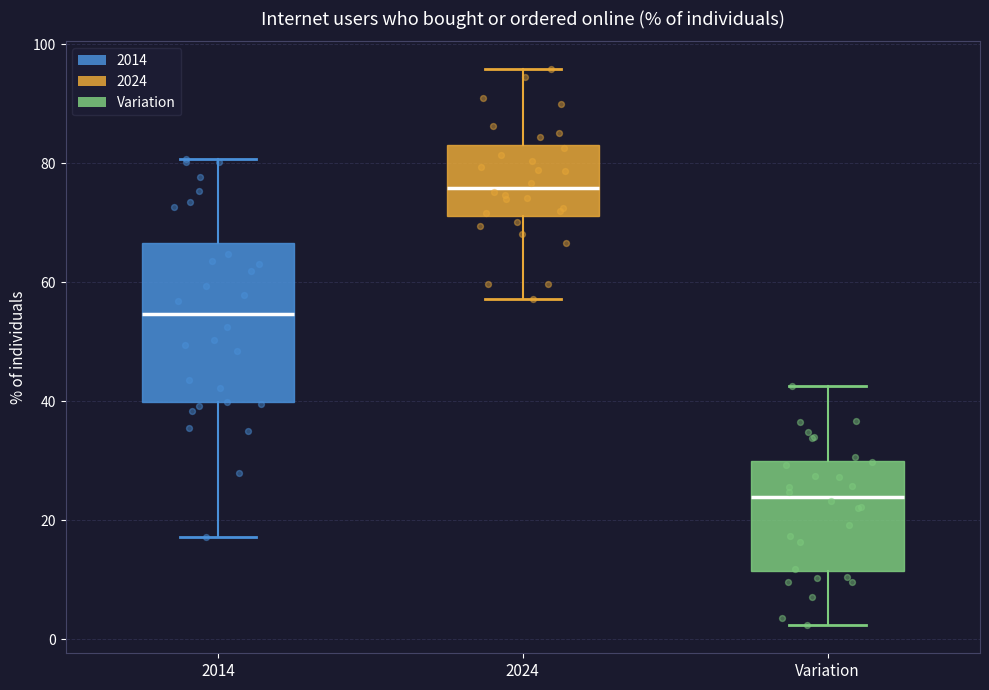

Reading left to right, transcribe this box plot: for each box, give where its median line is, the range the box spans, and where its two whiskers end, as read against the y-axis. The values are not printed on the chart, so give them approximately, as read against the axis.

2014: median 54, box 40 to 66, whiskers 18 to 80
2024: median 76, box 72 to 82, whiskers 58 to 96
Variation: median 24, box 12 to 30, whiskers 2 to 42